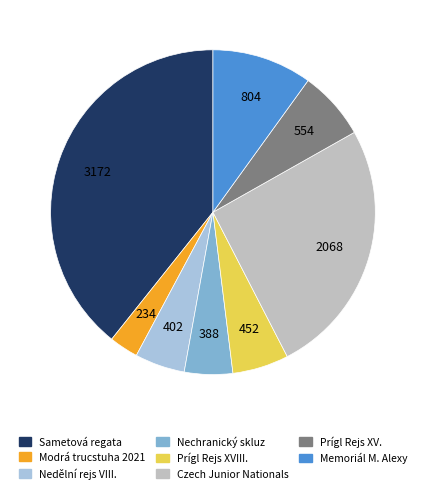

Which slice is the largest?

Sametová regata